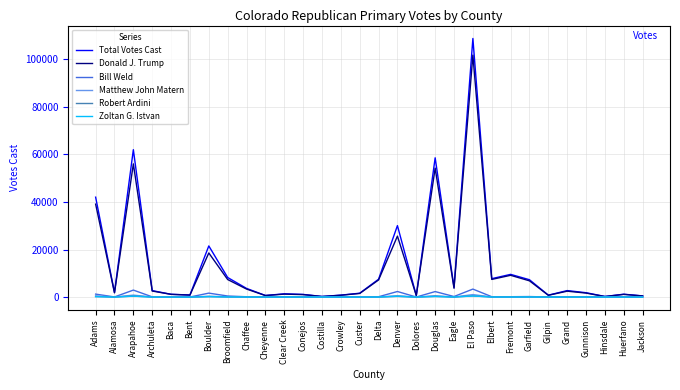

Is the value of Donald J. Trump at Eagle greater than the value of Bill Weld at Bent?

Yes